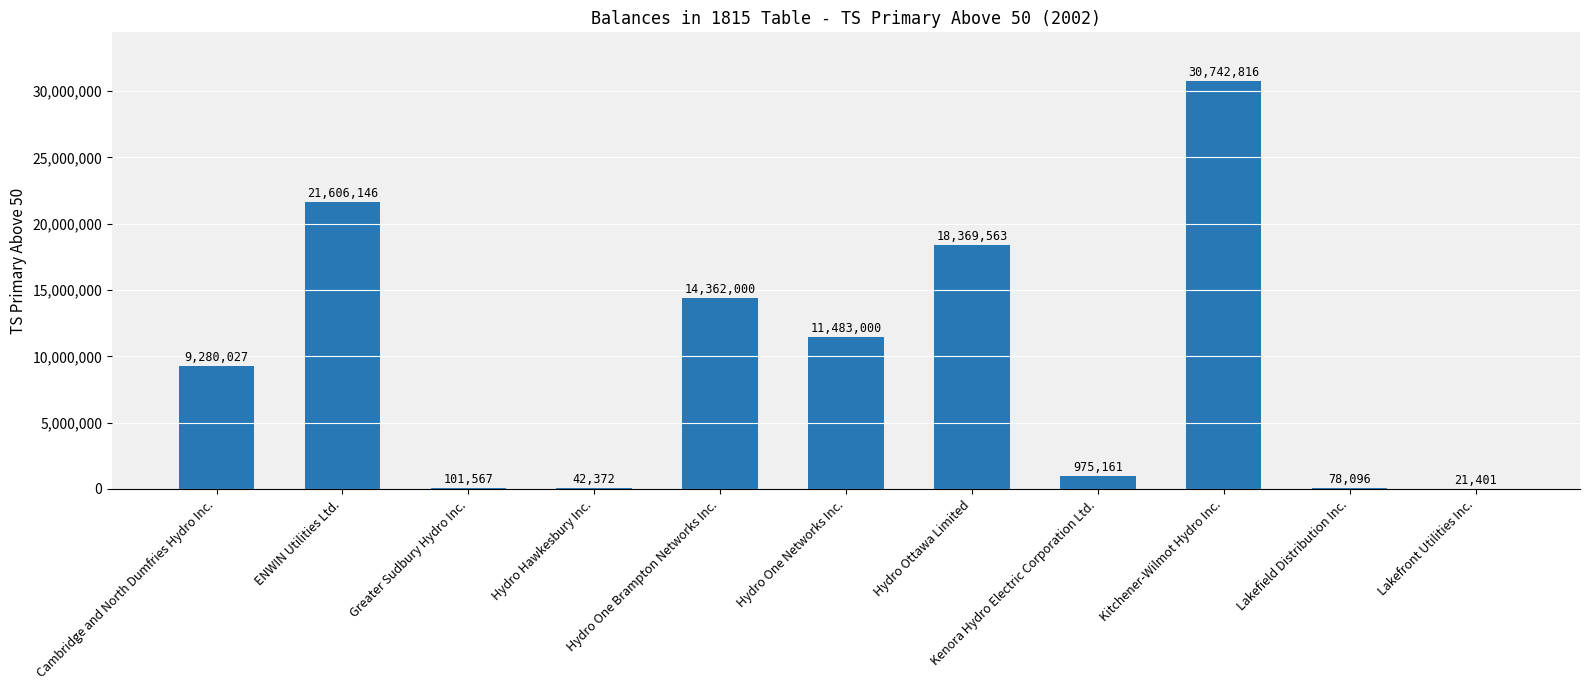

Count the number of categories in the chart.

11